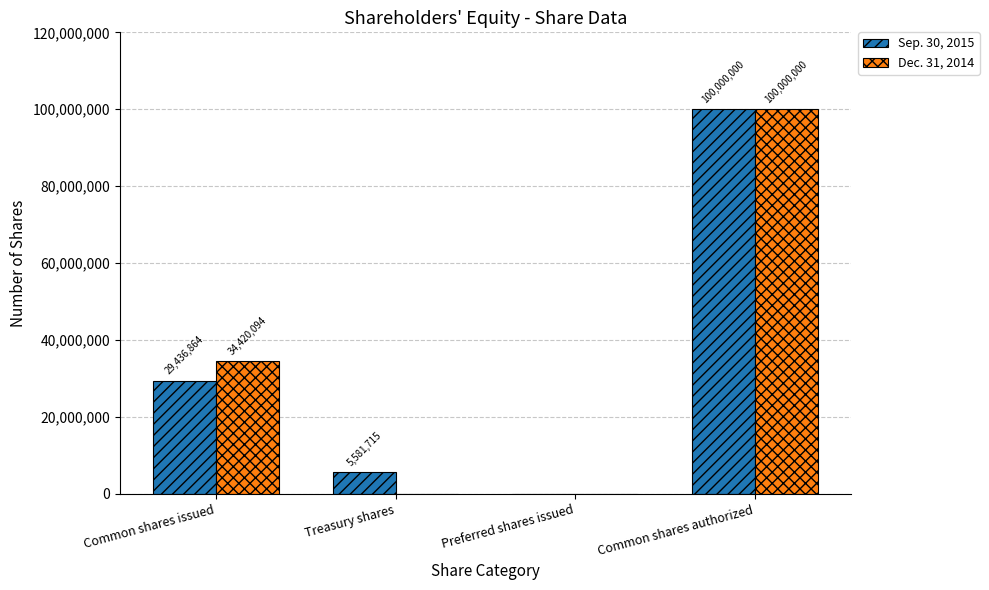

Is it true that Dec. 31, 2014 equals 32015958 at Treasury shares?

False